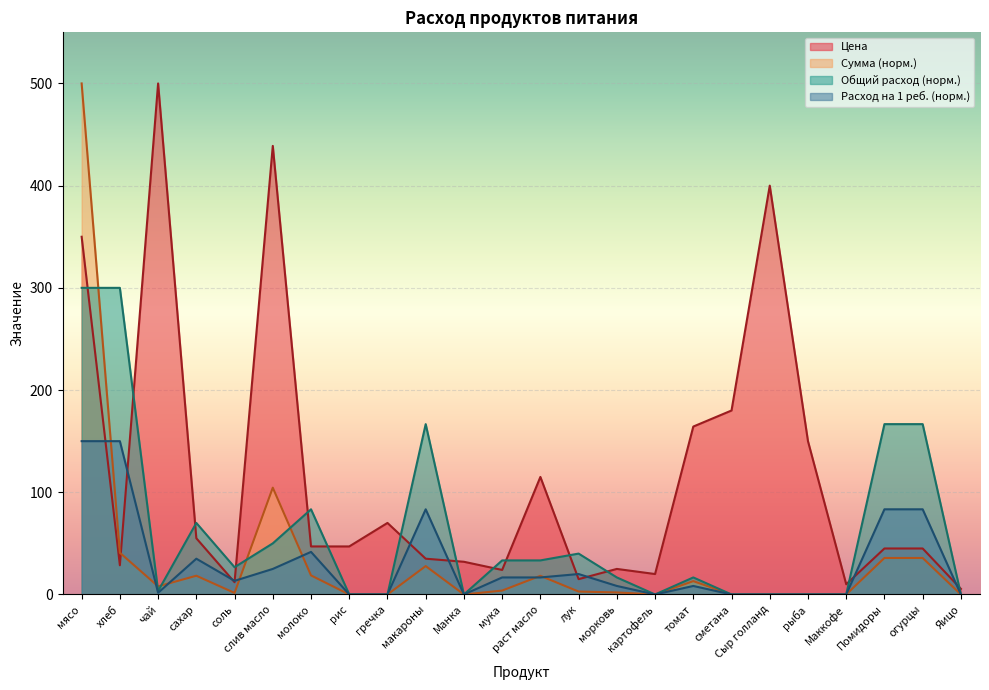

Is the value of Общий расход at хлеб greater than the value of Расход на 1 ребенка at томат?

Yes